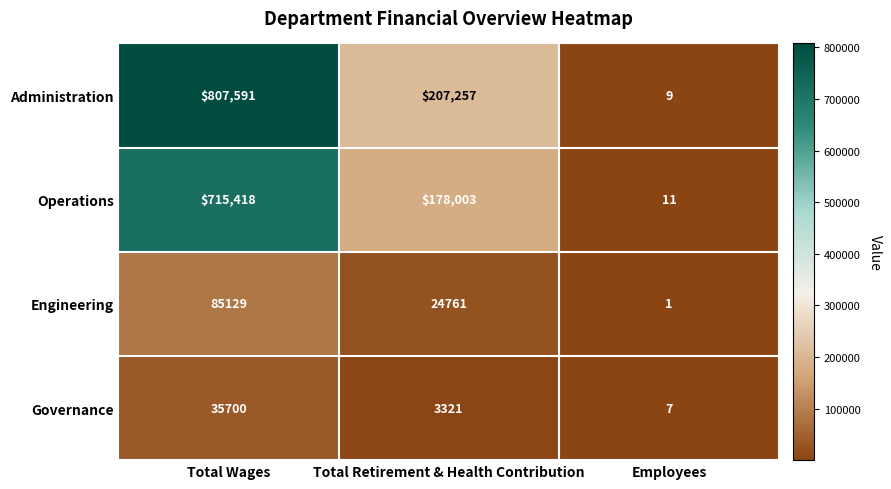

At which category is the sum across all series the highest?

Total Wages